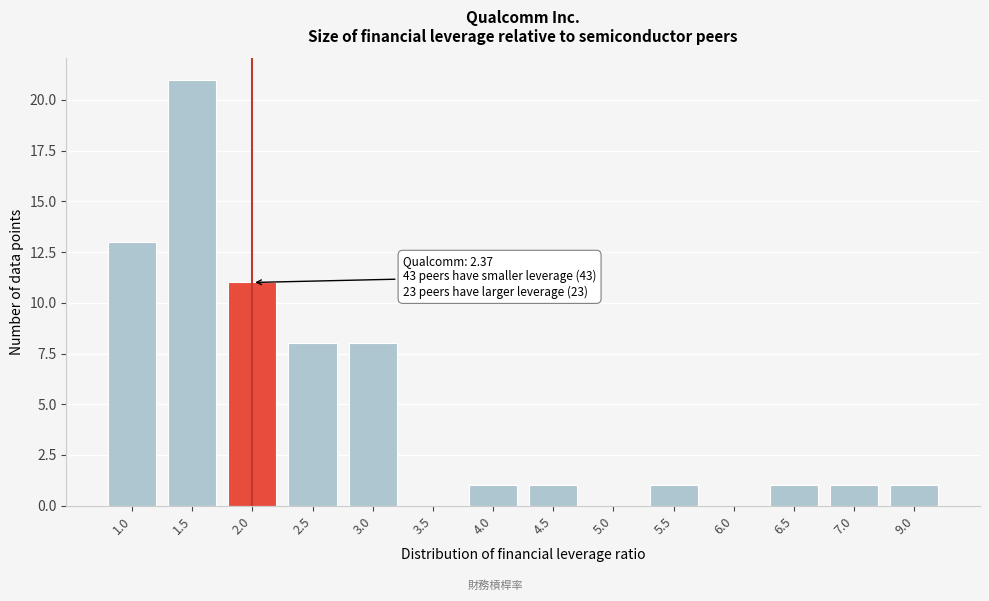

Reading right to left, extract all data points from this chart.

9.0=1	7.0=1	6.5=1	6.0=0	5.5=1	5.0=0	4.5=1	4.0=1	3.5=0	3.0=8	2.5=8	2.0=11	1.5=21	1.0=13